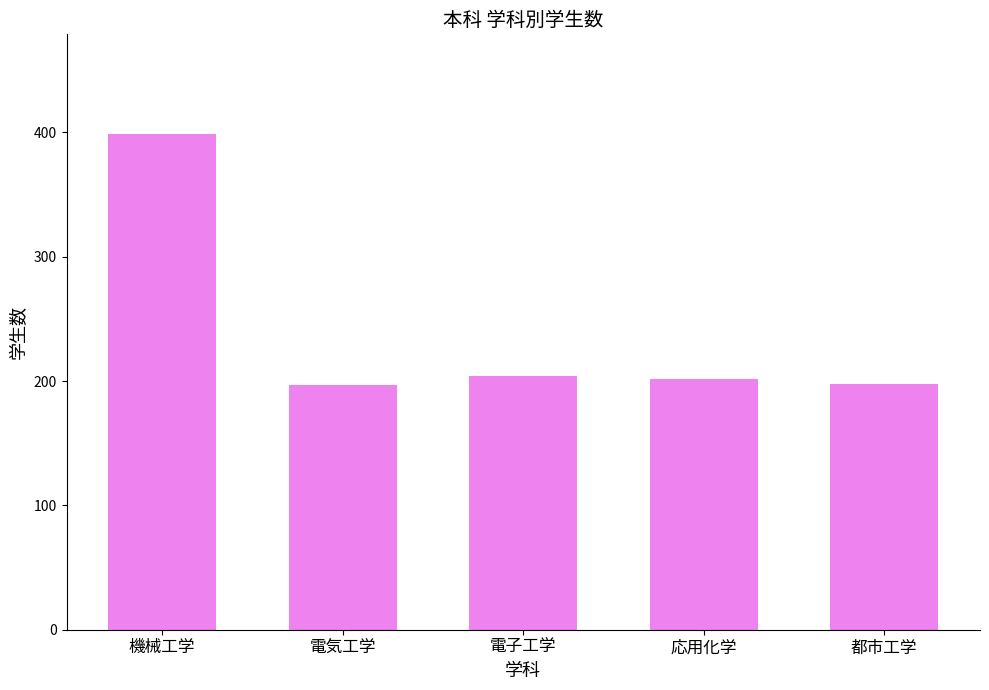

Count the number of categories in the chart.

5